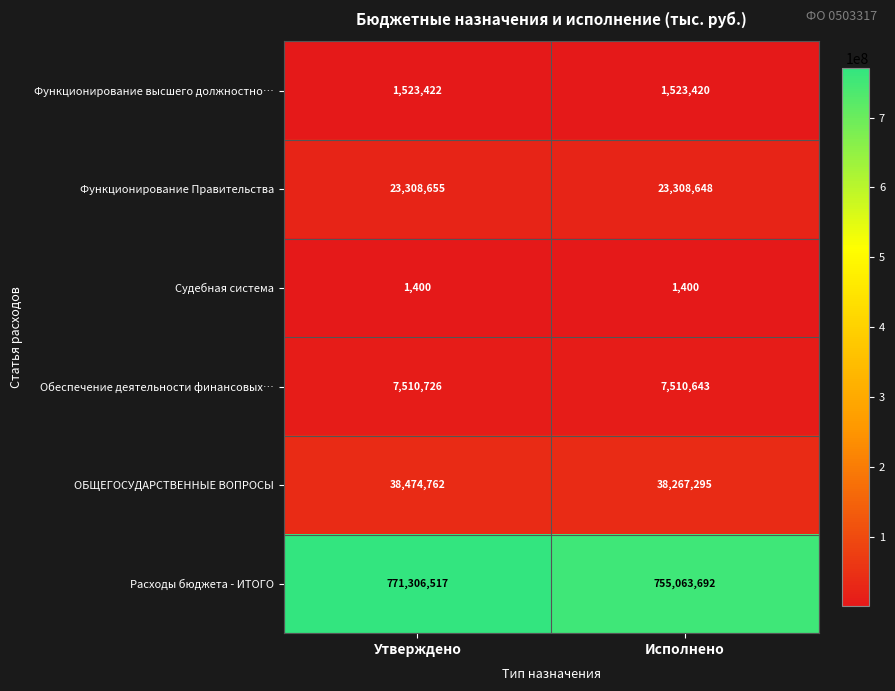

The value of Обеспечение деятельности финансовых… at Утверждено is 7510726. True or false?

True